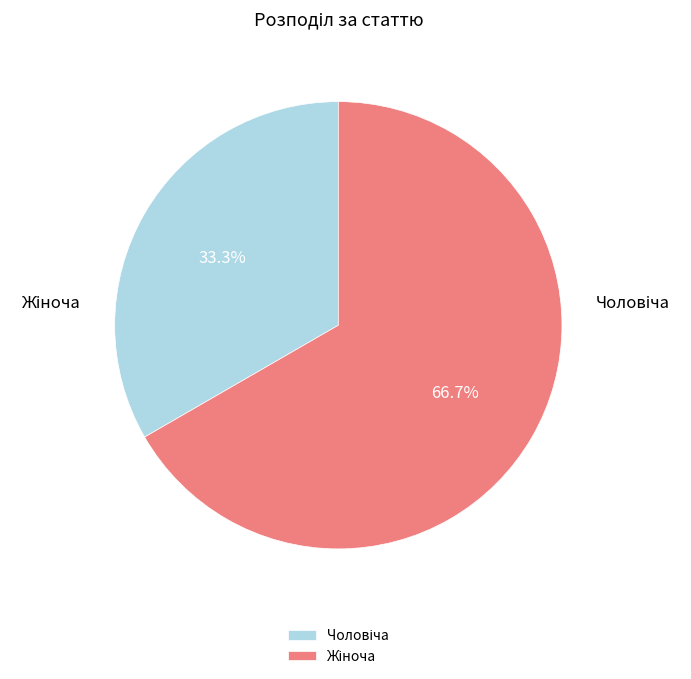

What percentage do Чоловіча and Жіноча together represent?

100.0%